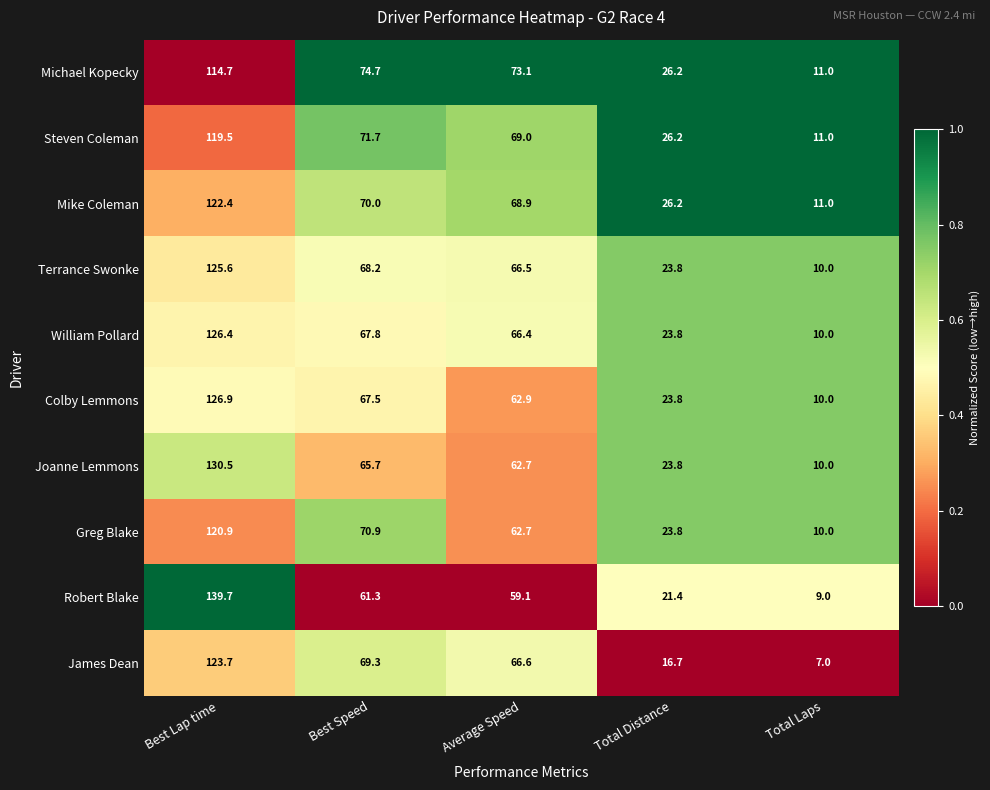

Which series has the widest spread of values?

Robert Blake